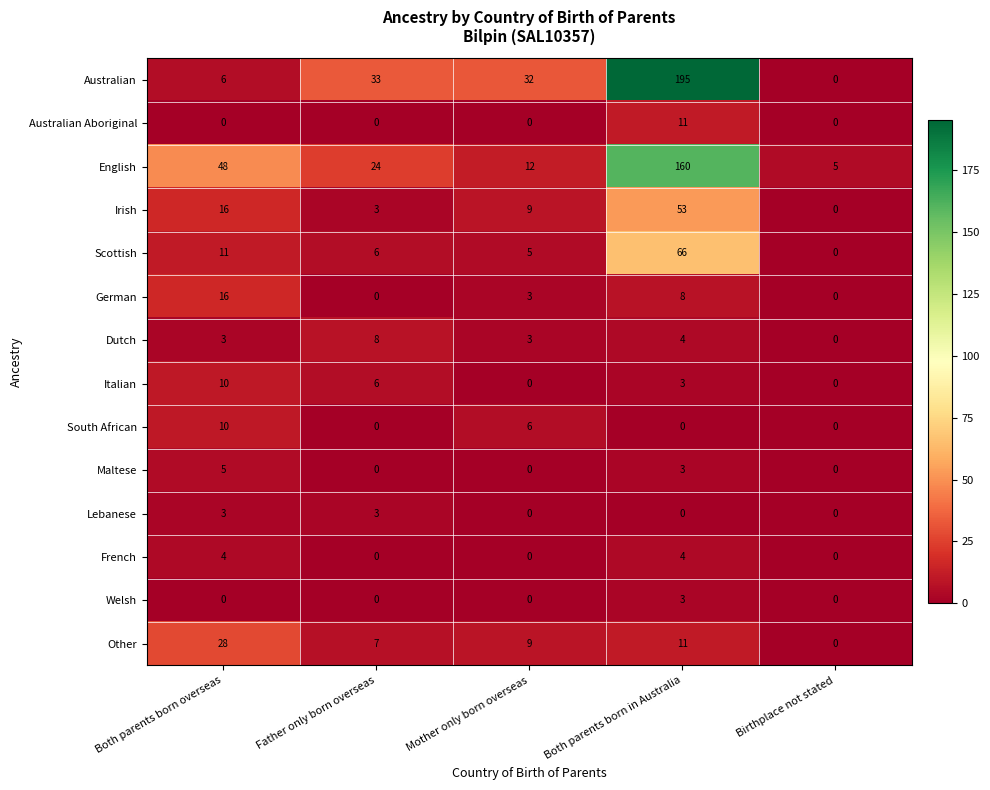

What is the difference between the highest and lowest values at Both parents born in Australia?

195